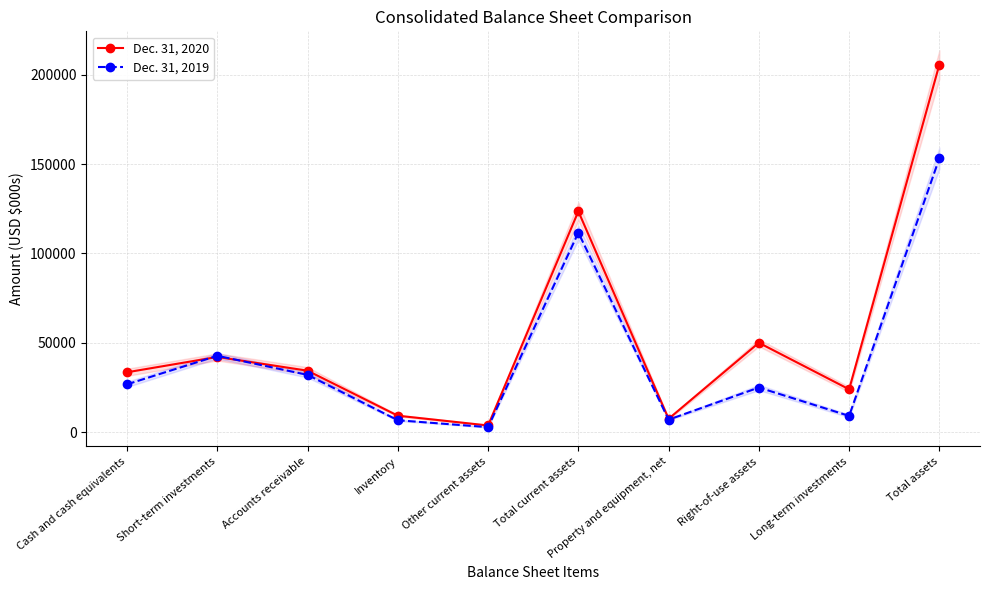

What is the total value across all series at Cash and cash equivalents?

60509